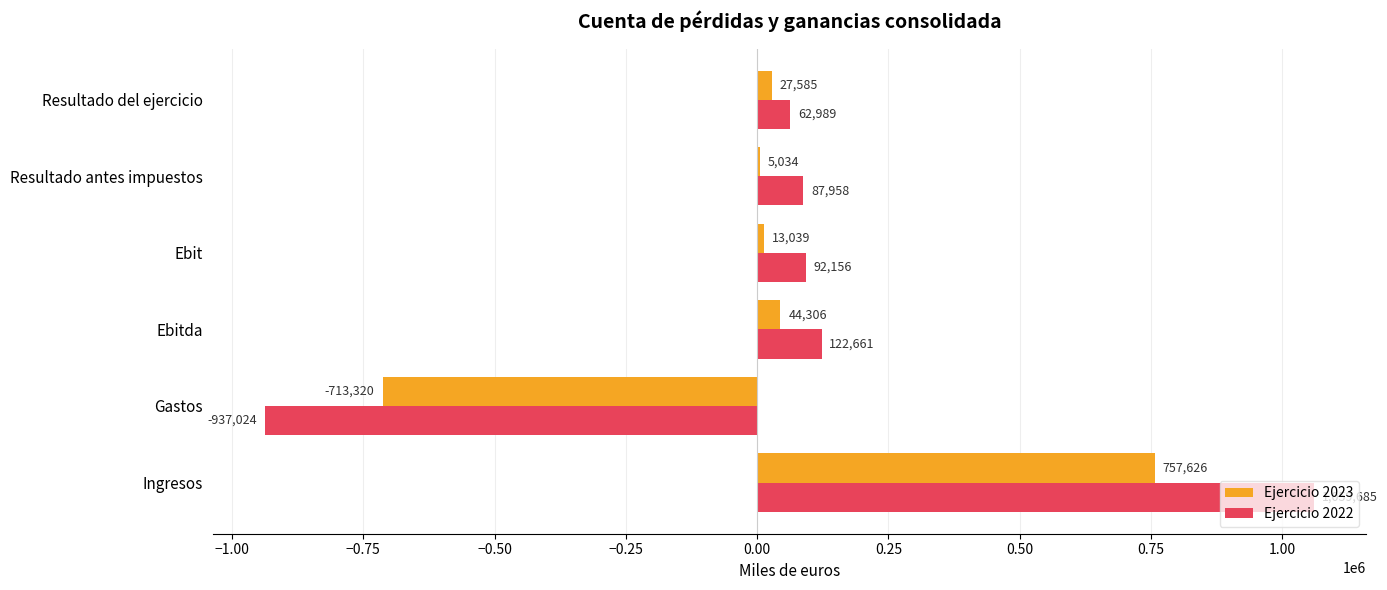

What are all the series names shown in the legend?

Ejercicio 2023, Ejercicio 2022